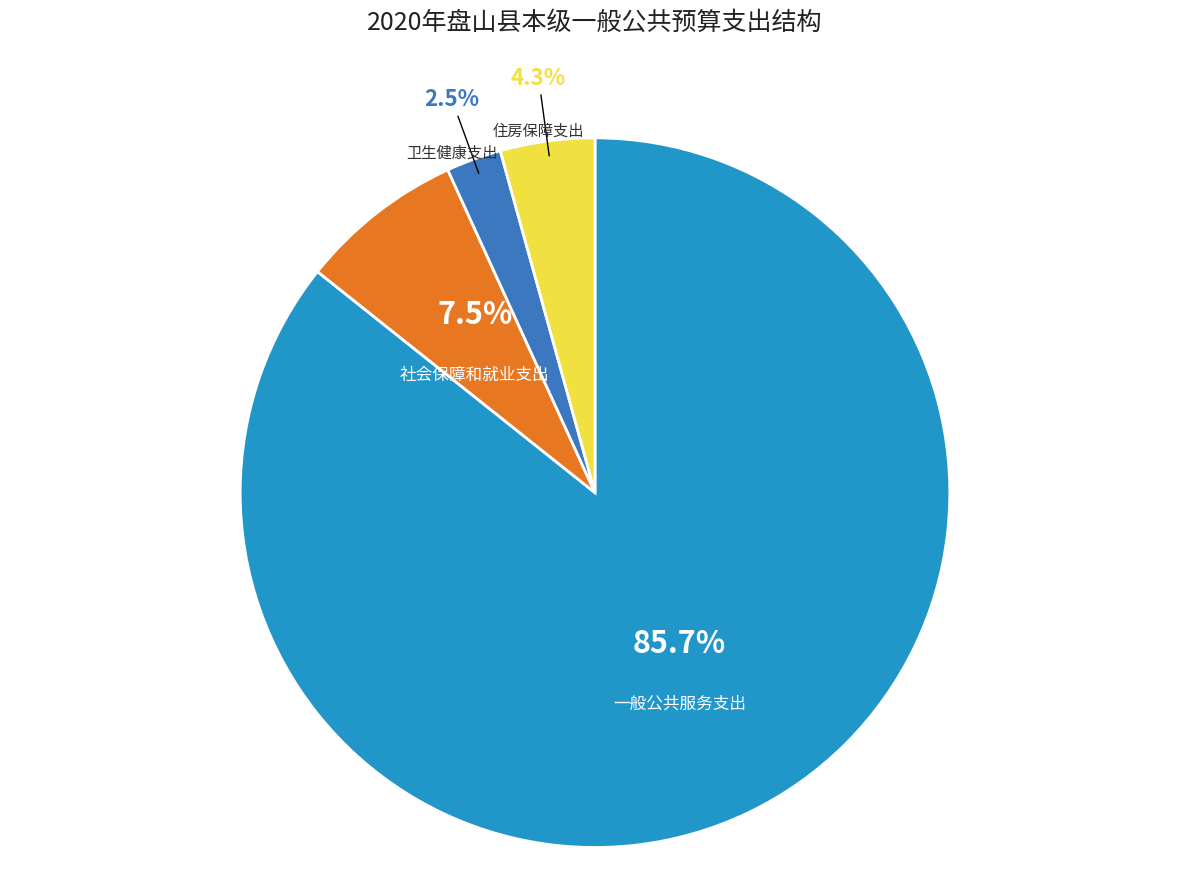

Between 社会保障和就业支出 and 一般公共服务支出, which is larger?

一般公共服务支出